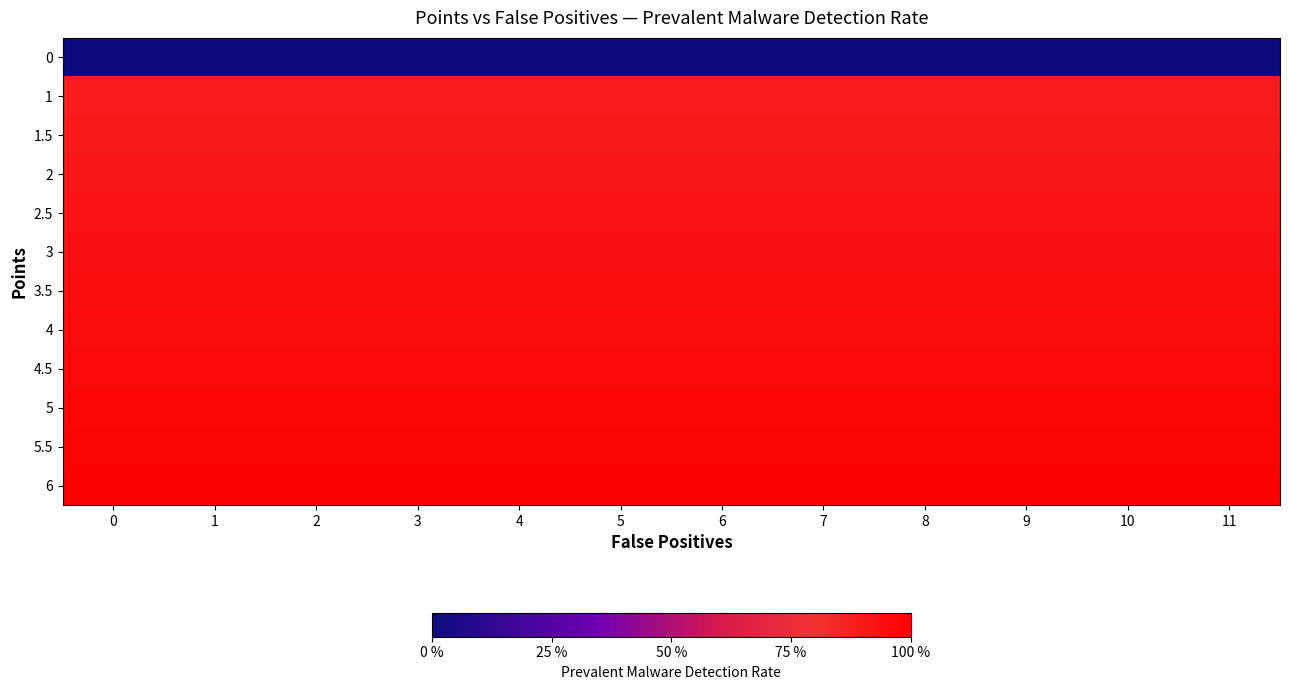

Reading left to right, extract all data points from this chart.

0: 0=0.0	1=0.0	2=0.0	3=0.0	4=0.0	5=0.0	6=0.0	7=0.0	8=0.0	9=0.0	10=0.0	11=0.0
1: 0=0.9	1=0.9	2=0.9	3=0.9	4=0.9	5=0.9	6=0.9	7=0.9	8=0.9	9=0.9	10=0.9	11=0.9
1.5: 0=0.9	1=0.9	2=0.9	3=0.9	4=0.9	5=0.9	6=0.9	7=0.9	8=0.9	9=0.9	10=0.9	11=0.9
2: 0=0.9	1=0.9	2=0.9	3=0.9	4=0.9	5=0.9	6=0.9	7=0.9	8=0.9	9=0.9	10=0.9	11=0.9
2.5: 0=0.9	1=0.9	2=0.9	3=0.9	4=0.9	5=0.9	6=0.9	7=0.9	8=0.9	9=0.9	10=0.9	11=0.9
3: 0=0.9	1=0.9	2=0.9	3=0.9	4=0.9	5=0.9	6=0.9	7=0.9	8=0.9	9=0.9	10=0.9	11=0.9
3.5: 0=0.9	1=0.9	2=0.9	3=0.9	4=0.9	5=0.9	6=0.9	7=0.9	8=0.9	9=0.9	10=0.9	11=0.9
4: 0=0.9	1=0.9	2=0.9	3=0.9	4=0.9	5=0.9	6=0.9	7=0.9	8=0.9	9=0.9	10=0.9	11=0.9
4.5: 0=1.0	1=1.0	2=1.0	3=1.0	4=1.0	5=1.0	6=1.0	7=1.0	8=1.0	9=1.0	10=1.0	11=1.0
5: 0=1.0	1=1.0	2=1.0	3=1.0	4=1.0	5=1.0	6=1.0	7=1.0	8=1.0	9=1.0	10=1.0	11=1.0
5.5: 0=1.0	1=1.0	2=1.0	3=1.0	4=1.0	5=1.0	6=1.0	7=1.0	8=1.0	9=1.0	10=1.0	11=1.0
6: 0=1.0	1=1.0	2=1.0	3=1.0	4=1.0	5=1.0	6=1.0	7=1.0	8=1.0	9=1.0	10=1.0	11=1.0